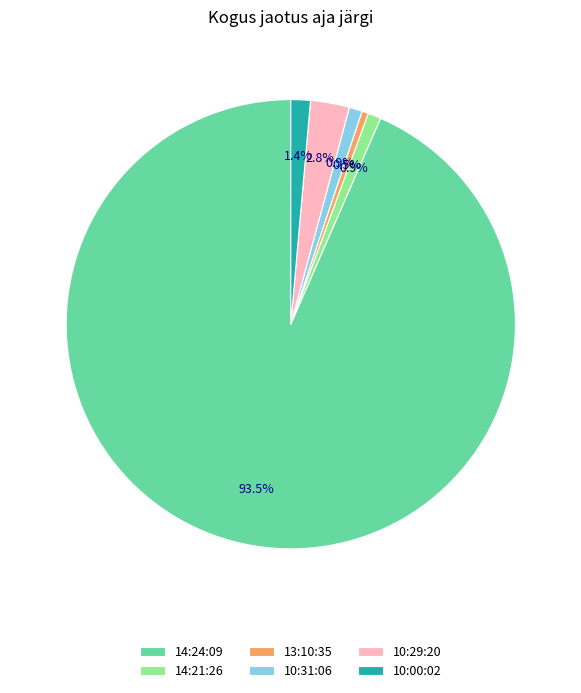

The 10:31:06 slice represents 1% of the pie. True or false?

True